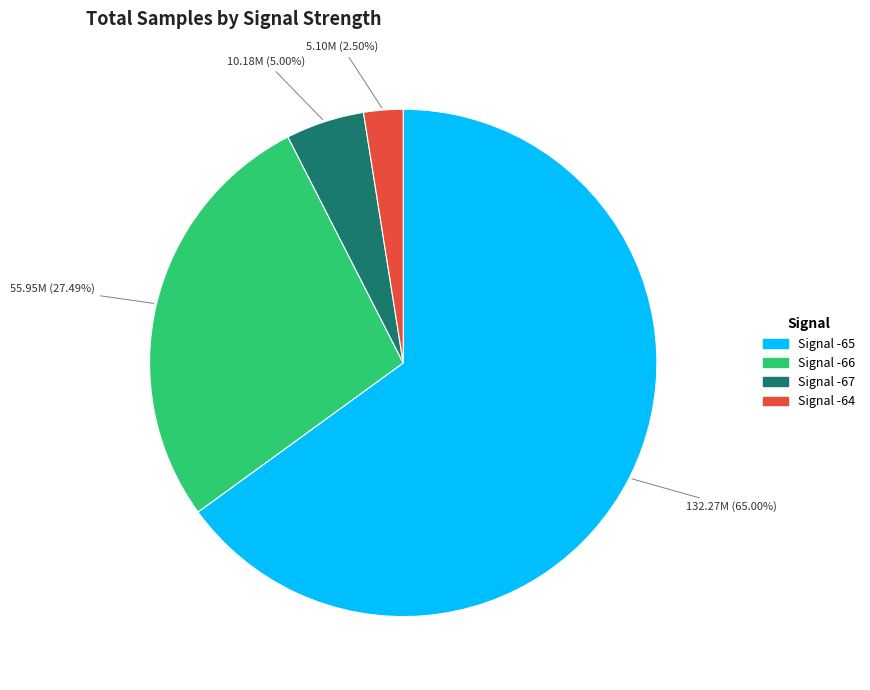

Does any single category account for the majority?

Yes